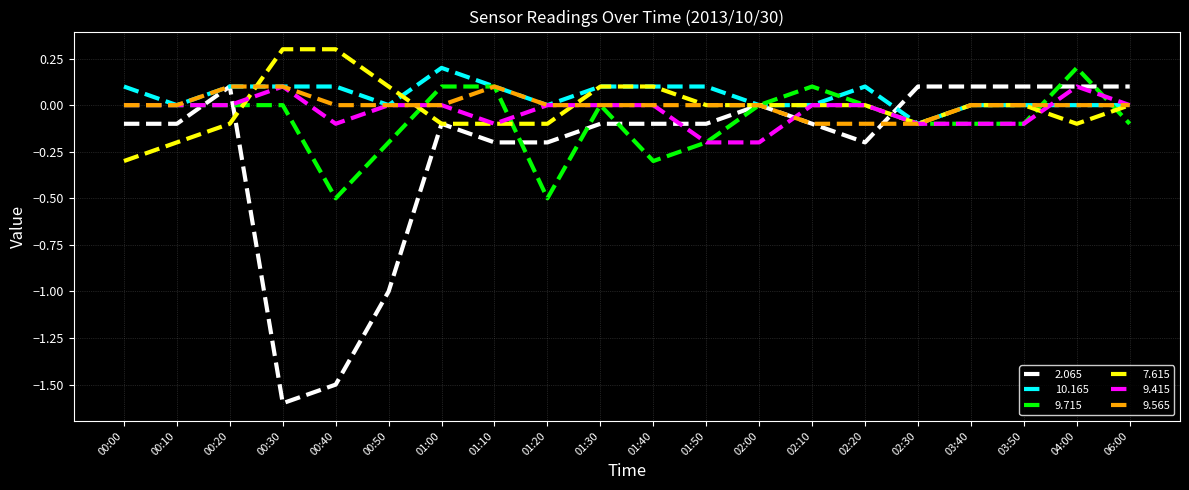

Is it true that 9.415 equals -0.1 at 01:10?

True